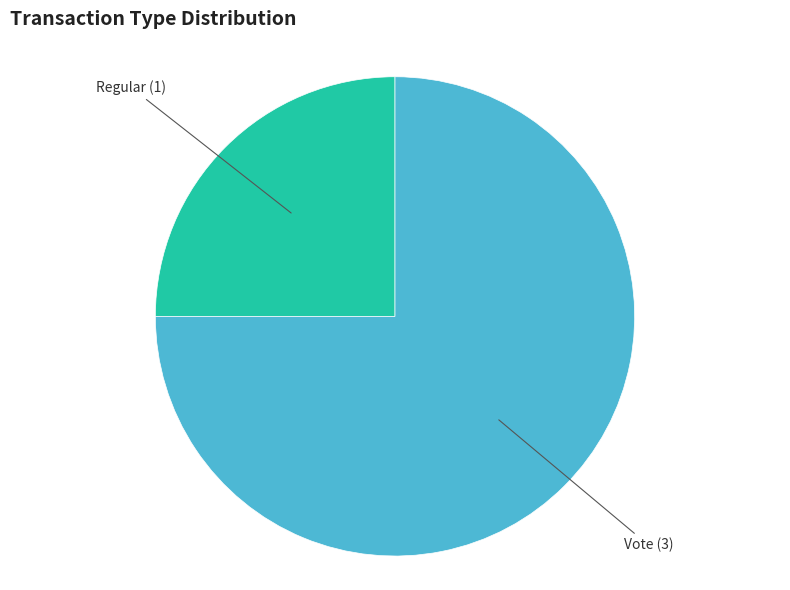

Count the number of slices in the pie.

2